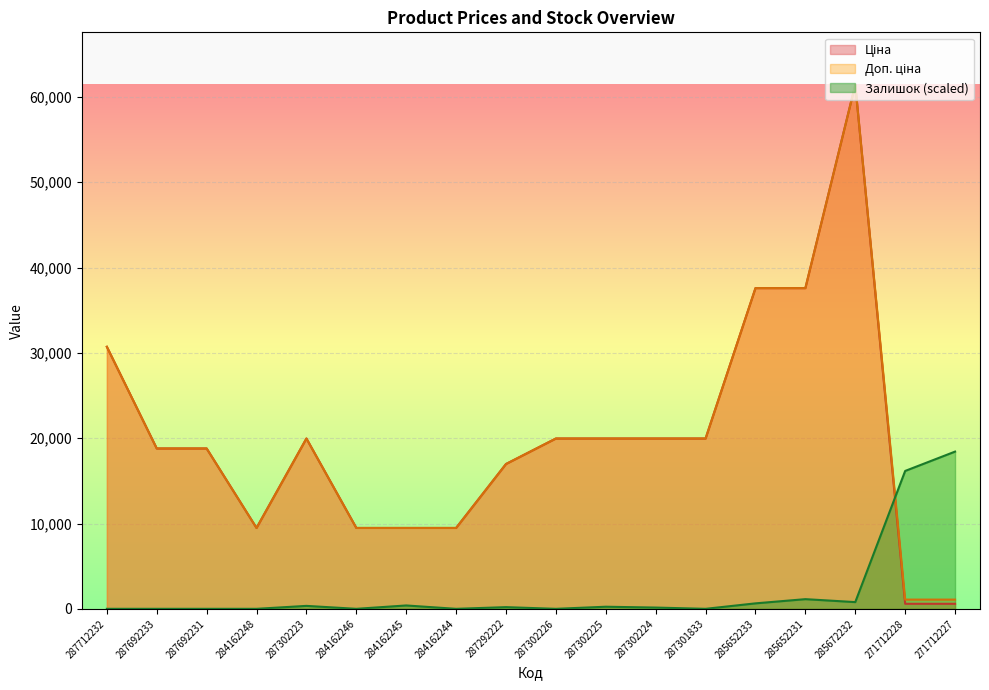

Which series has the largest total across all categories?

Доп. ціна